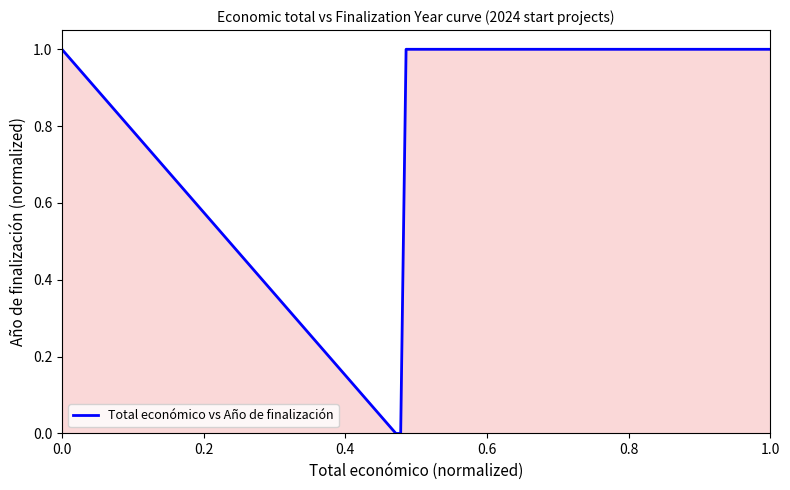

How many lines are shown in the chart?

1